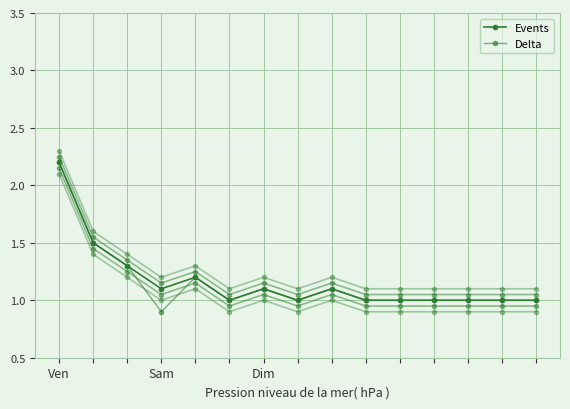

What is the difference between the second highest and second lowest values in the Delta series?

0.5